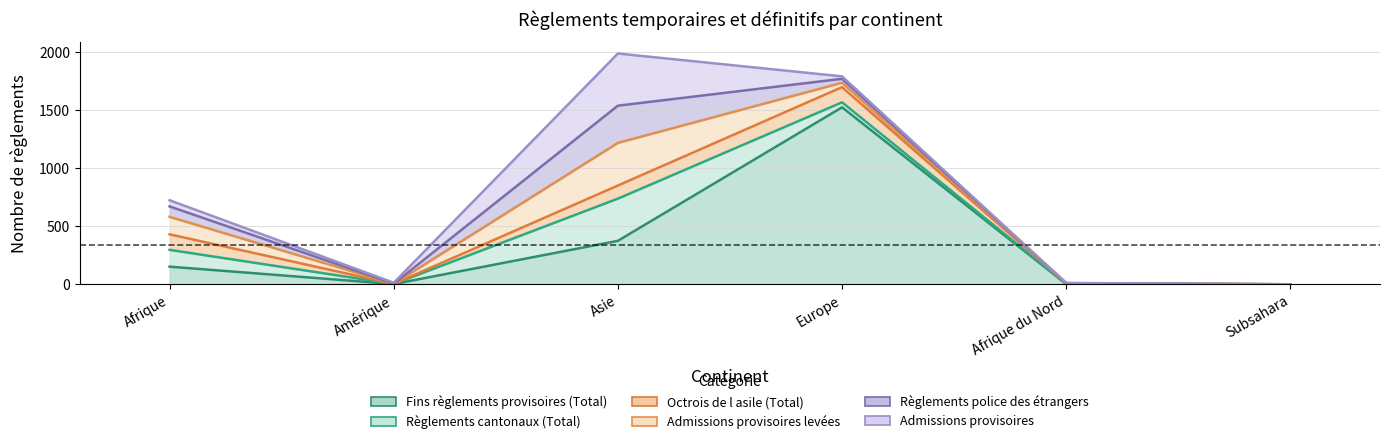

Between Subsahara and Europe, which is larger?

Europe